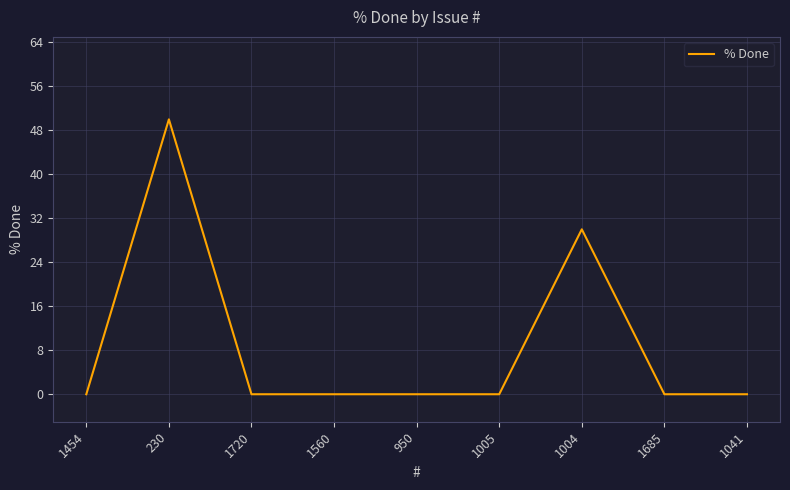

Which label corresponds to the largest value in the chart?

230